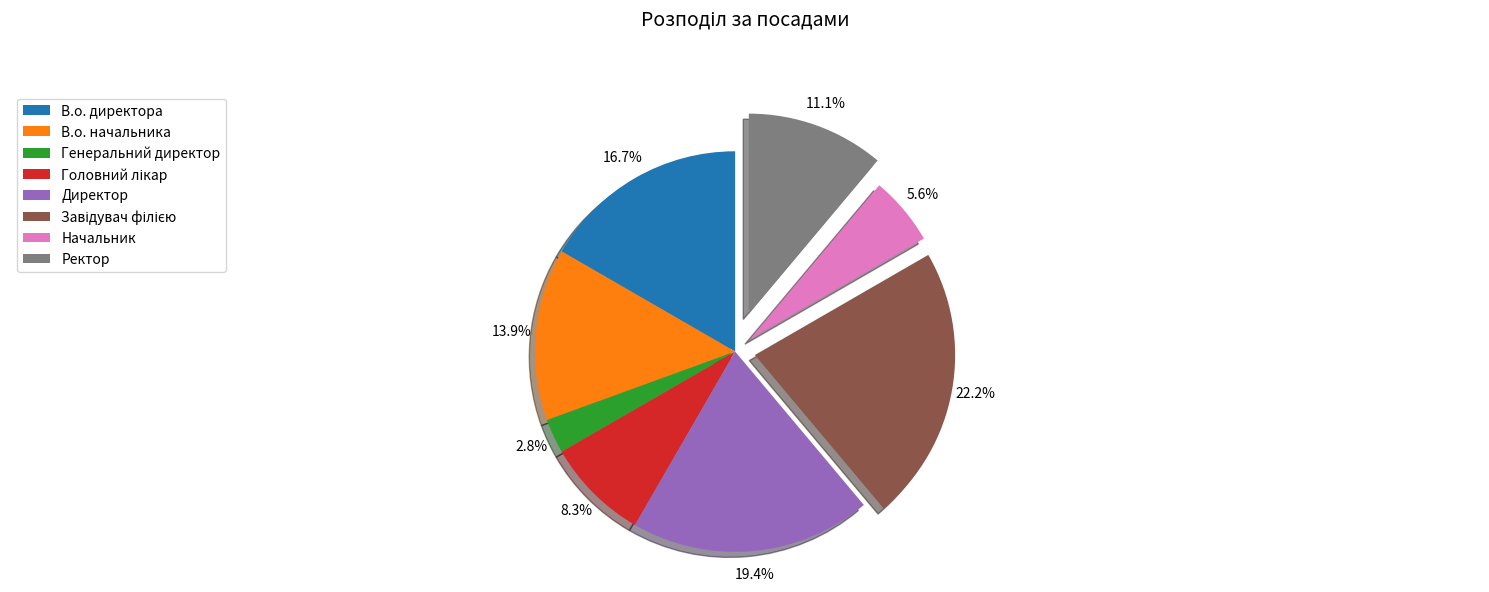

To the nearest percent, what is the difference between the largest and smallest slice percentages?

19%